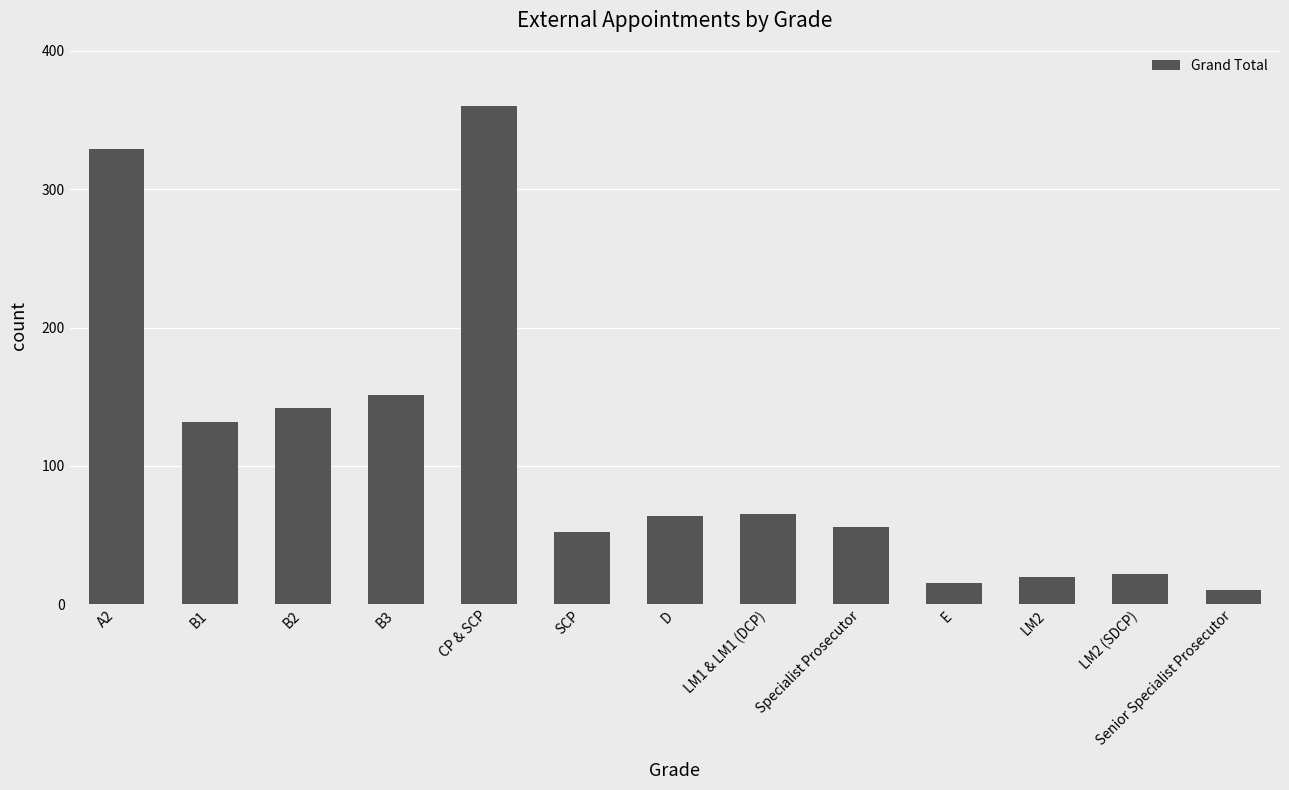

Where is the data nearest to the value 185?

B3